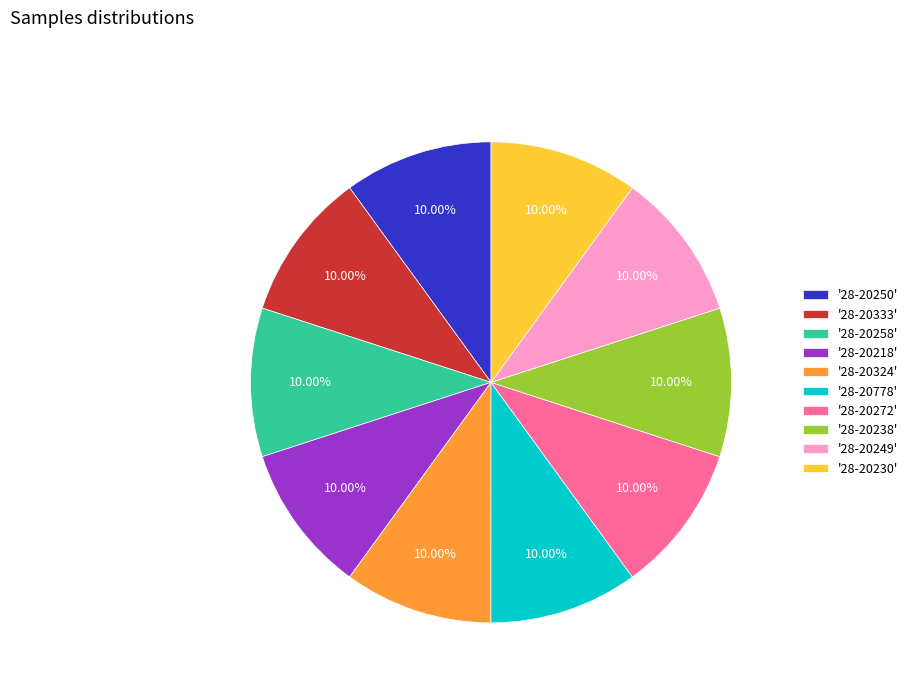

What is the ratio of the value at '28-20250' to the value at '28-20230'?

1.0